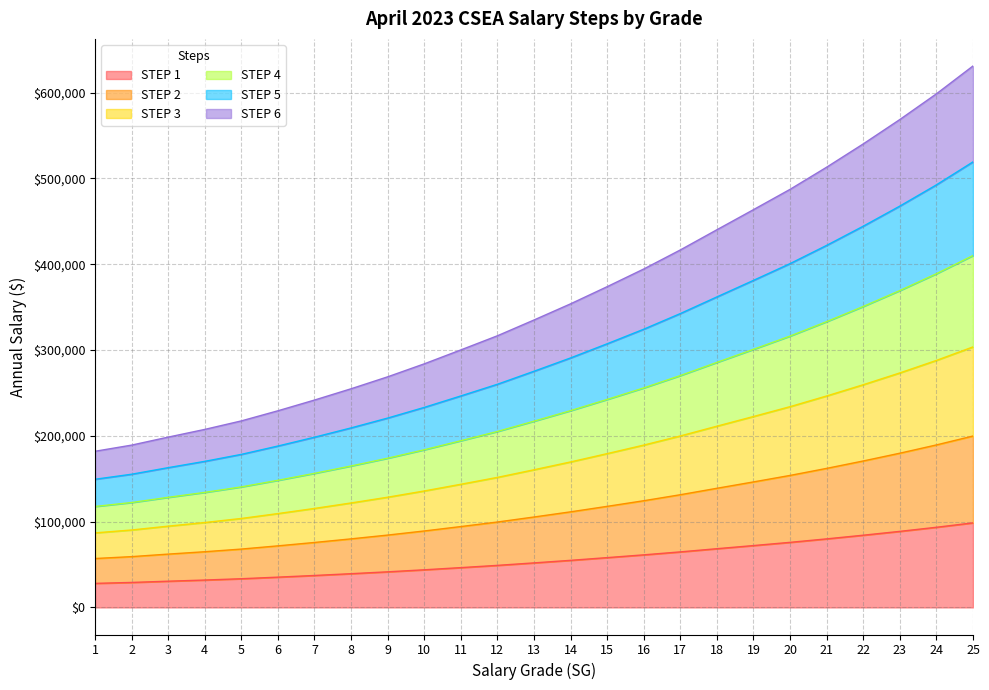

List the labels in order of STEP 2 value, largest first.

25, 24, 23, 22, 21, 20, 19, 18, 17, 16, 15, 14, 13, 12, 11, 10, 9, 8, 7, 6, 5, 4, 3, 2, 1